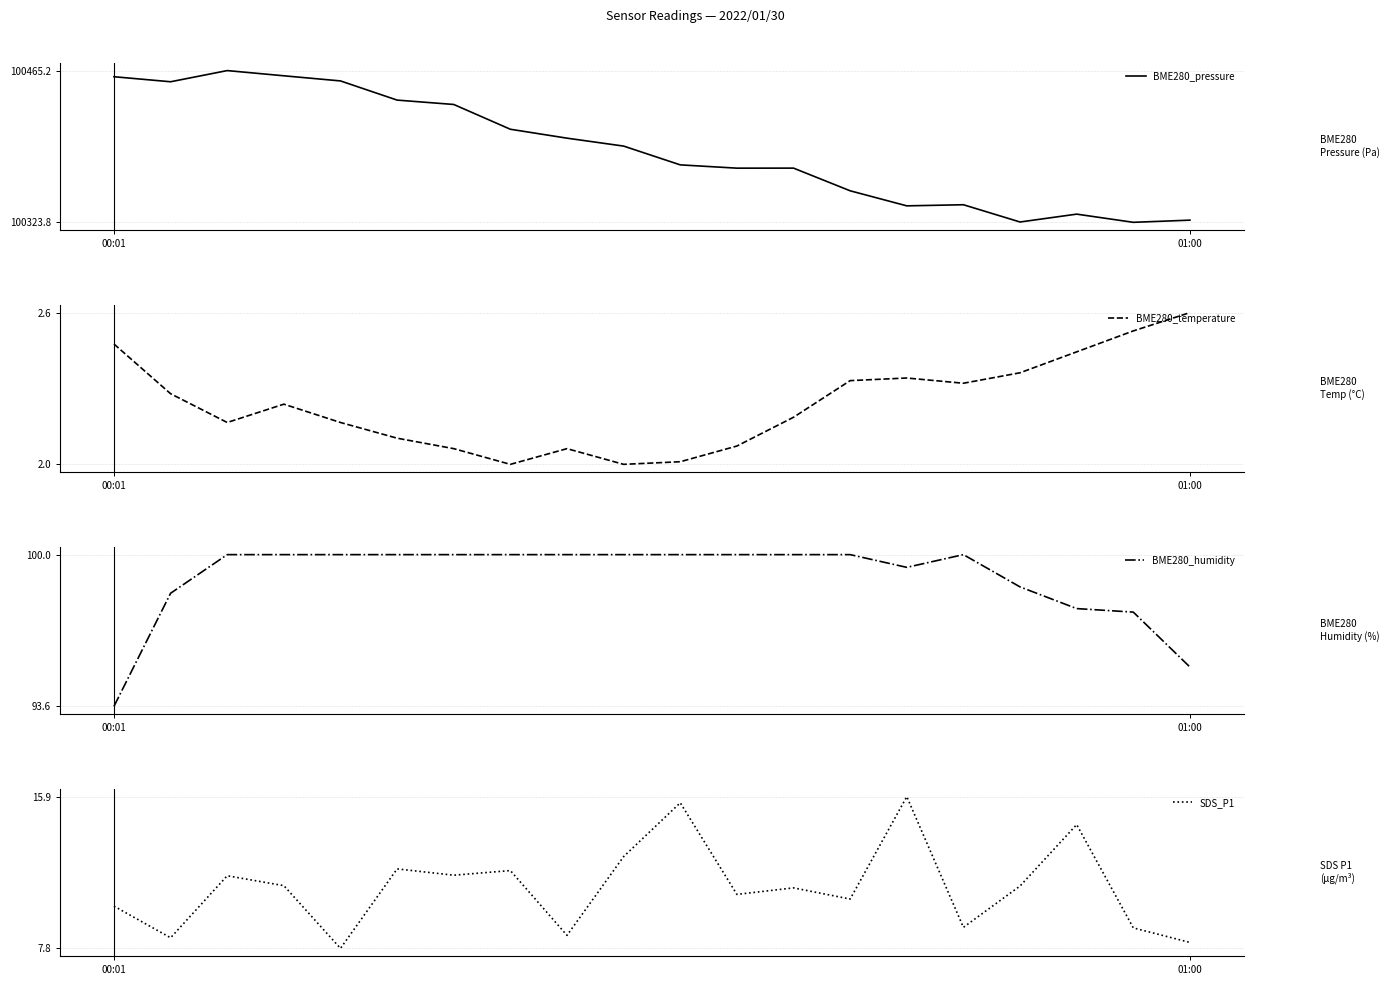

True or false: SDS_P1 has more than 1 points higher than both neighbors.

True